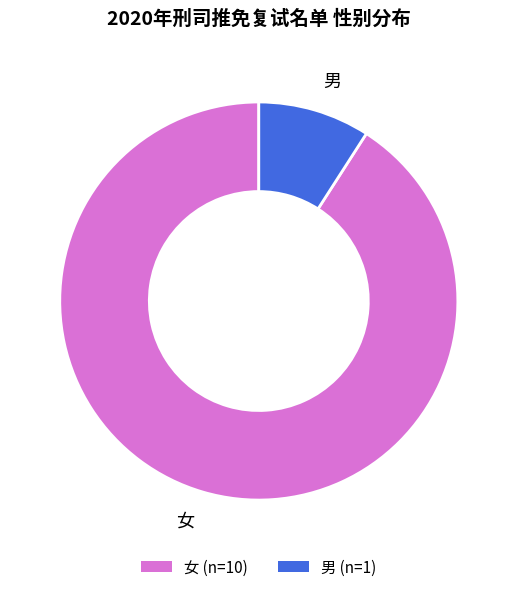

What is the smallest slice in the pie chart?

男